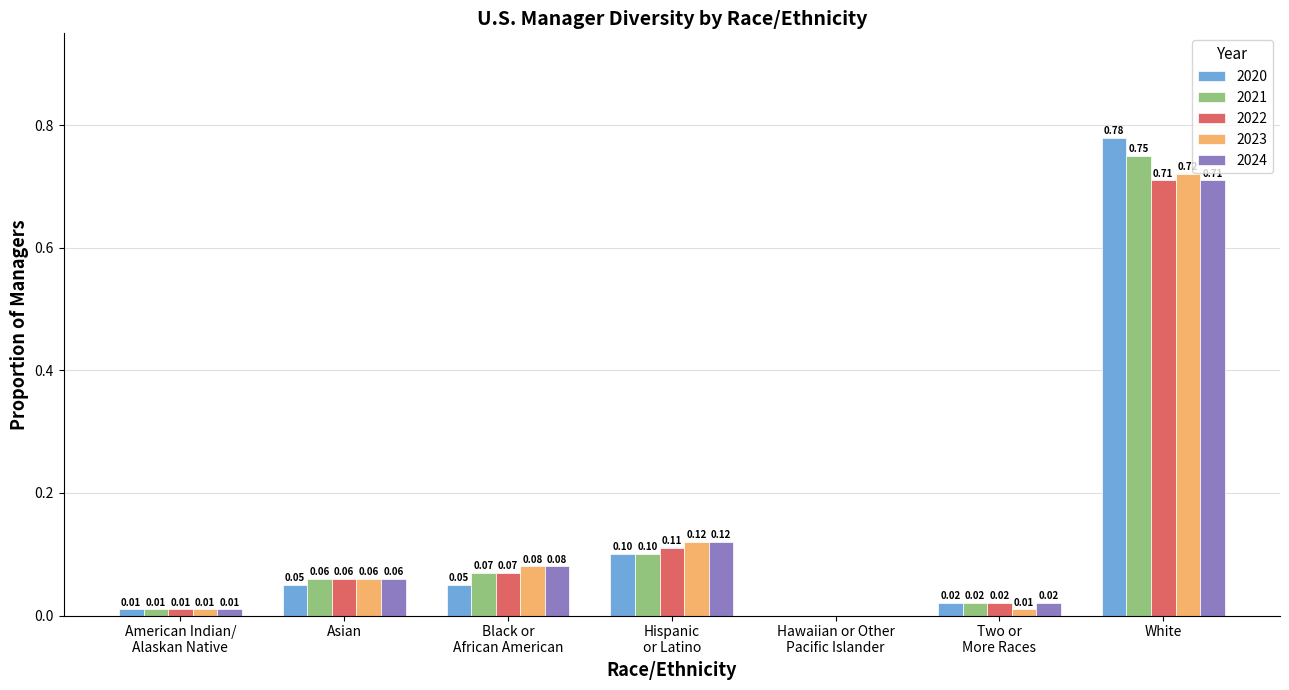

Are the bars grouped side by side (vs. stacked)?

Yes